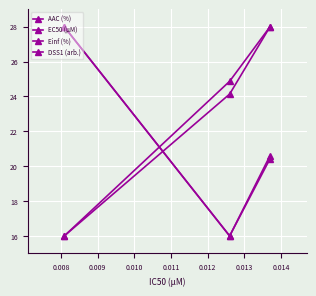

What is the minimum value for DSS1 (arb.)?

16.0